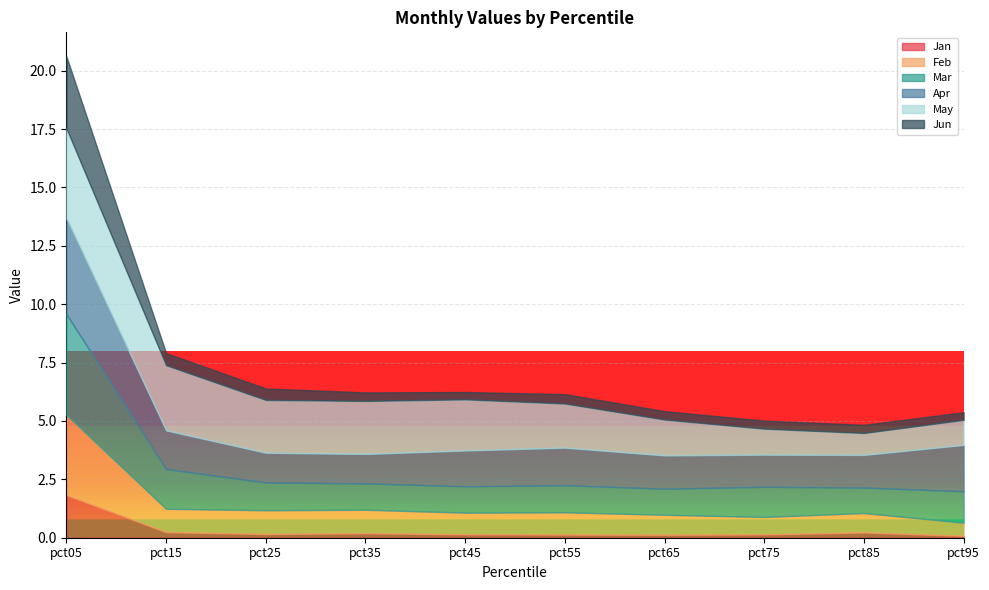

True or false: Mar has more than 1 points higher than both neighbors.

True